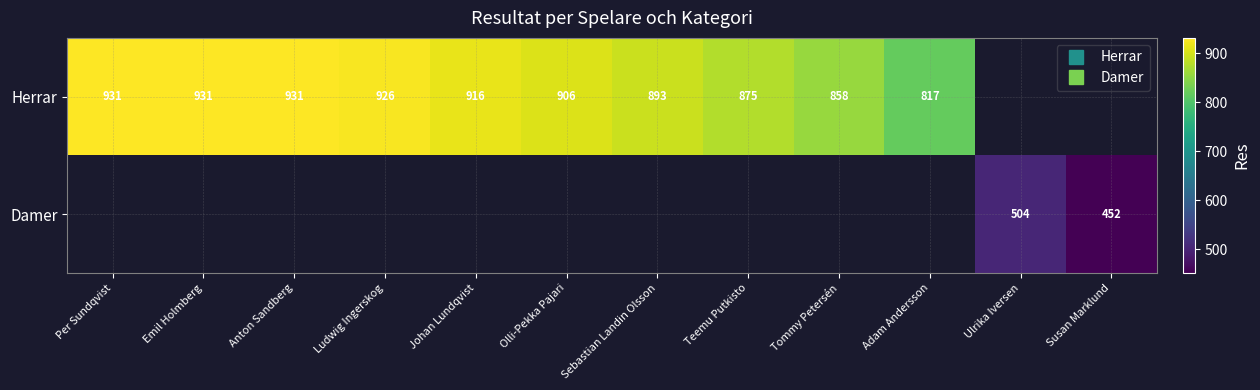

How many values in the Herrar series exceed 906?

5